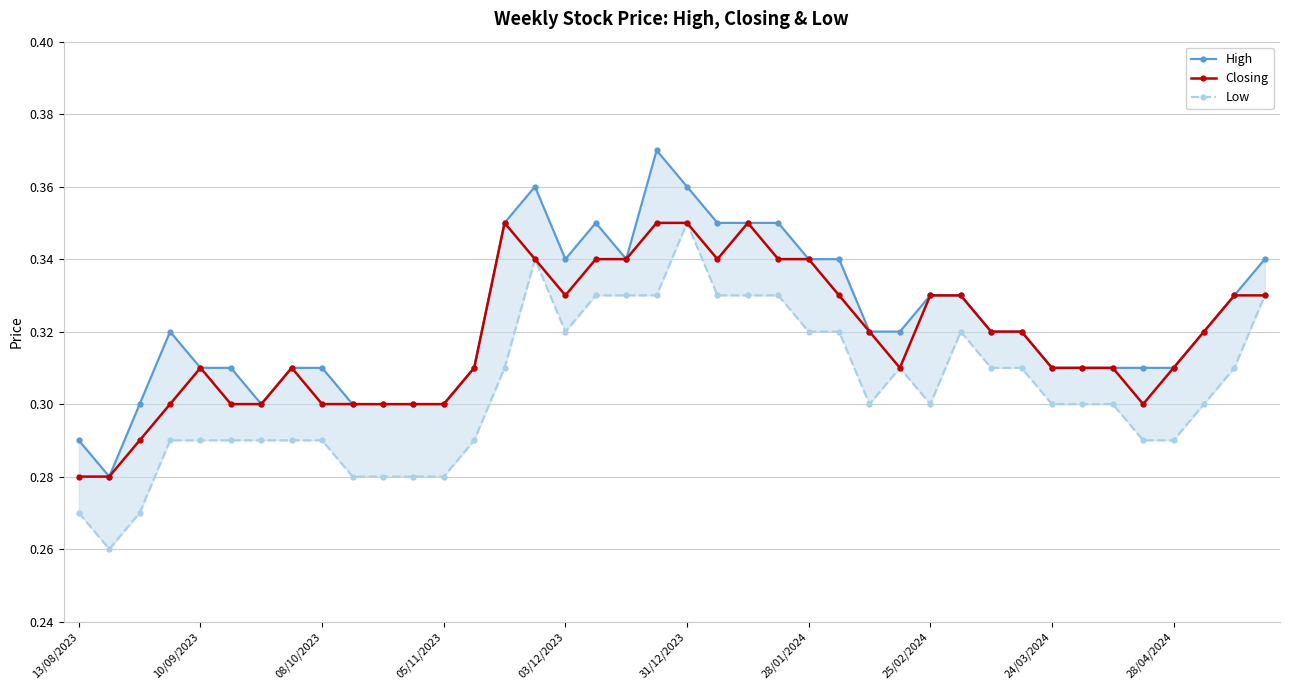

What is the value of the High point at the 33rd from the left?

0.3